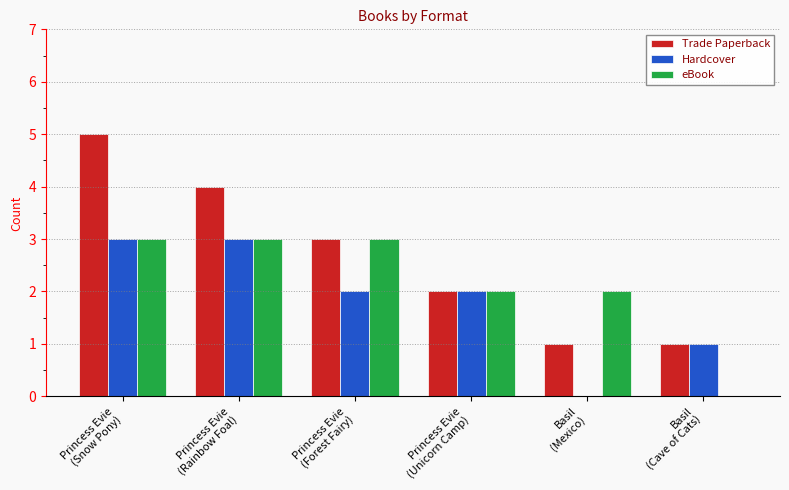

What is the sum of all Hardcover values?

11